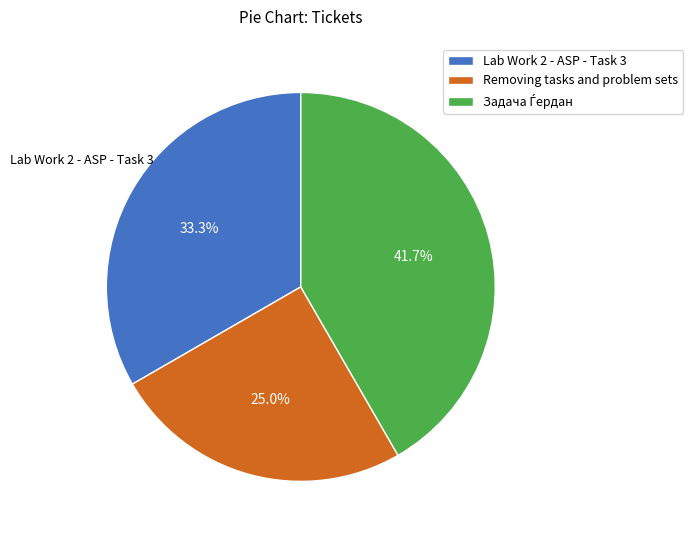

Is there a majority slice in this chart?

No